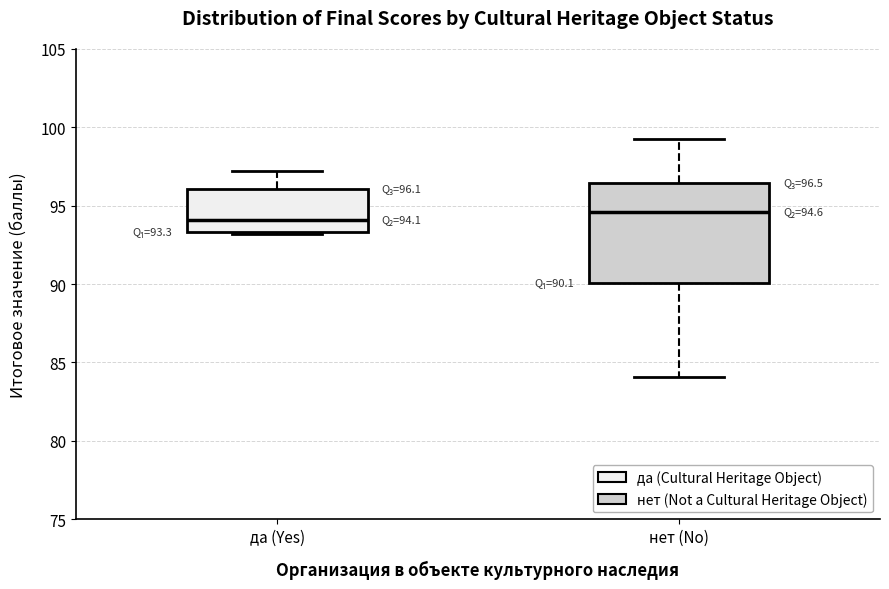

Which box is the tallest, from its lower edge to its upper edge?

нет (No)